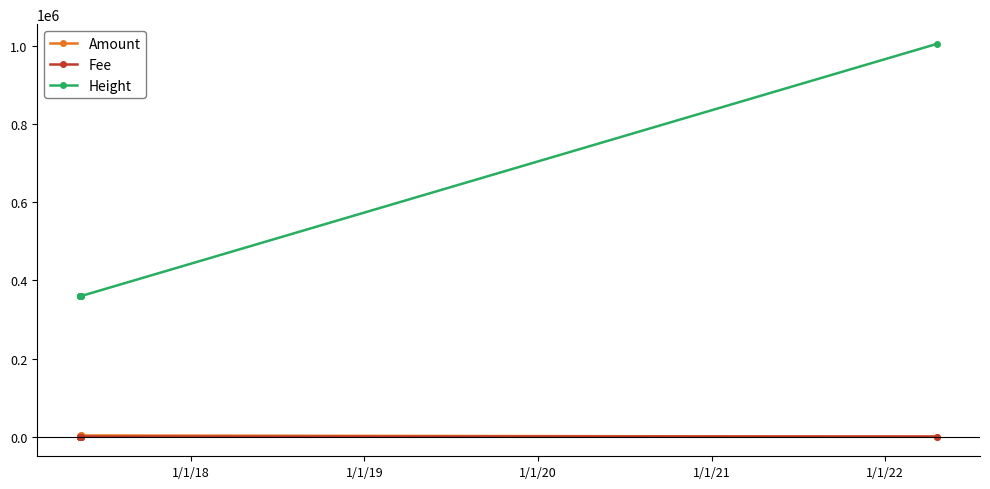

What is the maximum value shown in the chart?

1005560.0